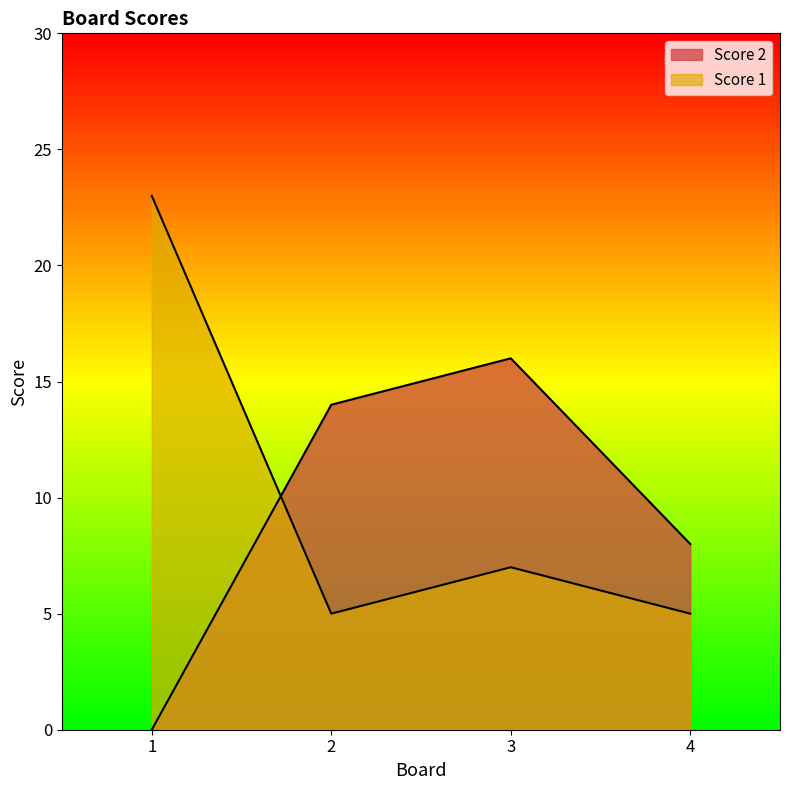

Reading left to right, extract all data points from this chart.

Score 2: 0	14	16	8
Score 1: 23	5	7	5